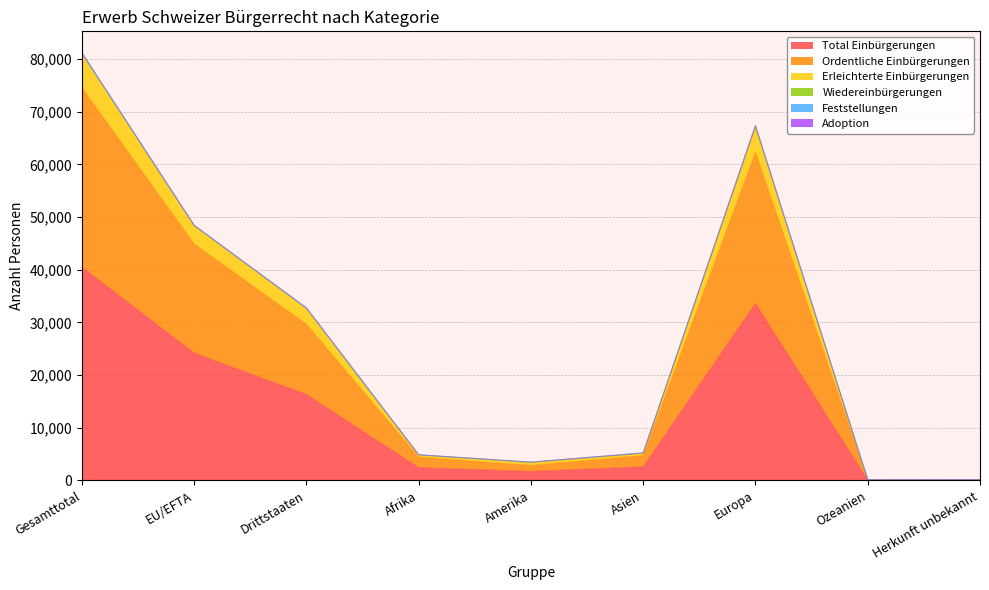

Reading left to right, transcribe all the data shown in this chart.

Total Einbürgerungen: Gesamttotal=40478	EU/EFTA=24164	Drittstaaten=16314	Afrika=2425	Amerika=1722	Asien=2587	Europa=33601	Ozeanien=66	Herkunft unbekannt=77
Ordentliche Einbürgerungen: Gesamttotal=74573	EU/EFTA=44894	Drittstaaten=29679	Afrika=4437	Amerika=2865	Asien=4748	Europa=62309	Ozeanien=104	Herkunft unbekannt=110
Erleichterte Einbürgerungen: Gesamttotal=81194	EU/EFTA=48431	Drittstaaten=32763	Afrika=4869	Amerika=3474	Asien=5234	Europa=67327	Ozeanien=132	Herkunft unbekannt=158
Wiedereinbürgerungen: Gesamttotal=81054	EU/EFTA=48409	Drittstaaten=32645	Afrika=4855	Amerika=3454	Asien=5178	Europa=67293	Ozeanien=132	Herkunft unbekannt=142